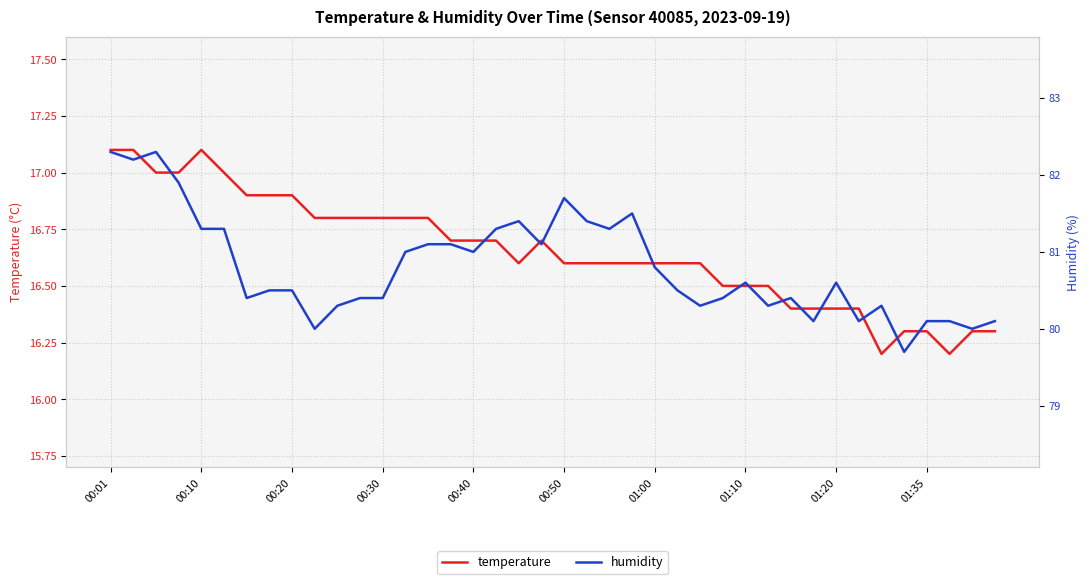

List the series in order of their overall mean, highest first.

humidity, temperature